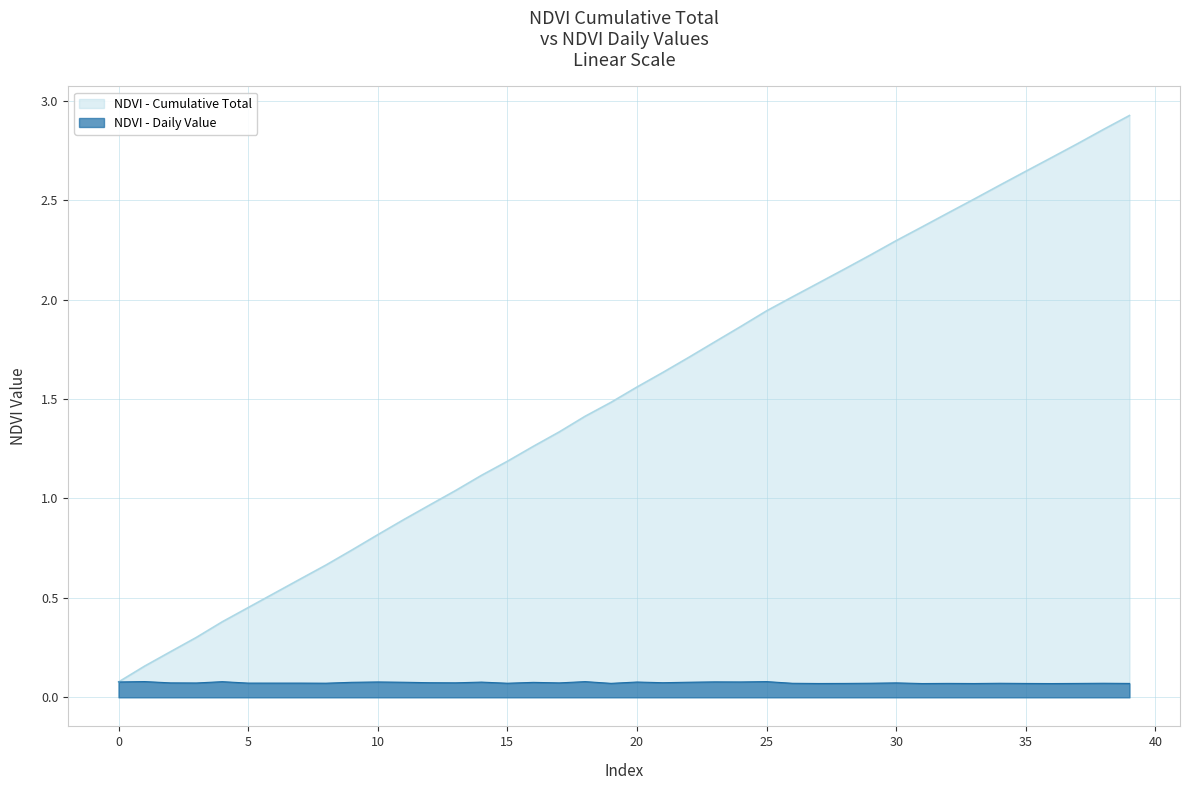

Between 9 and 28, which is larger?

9